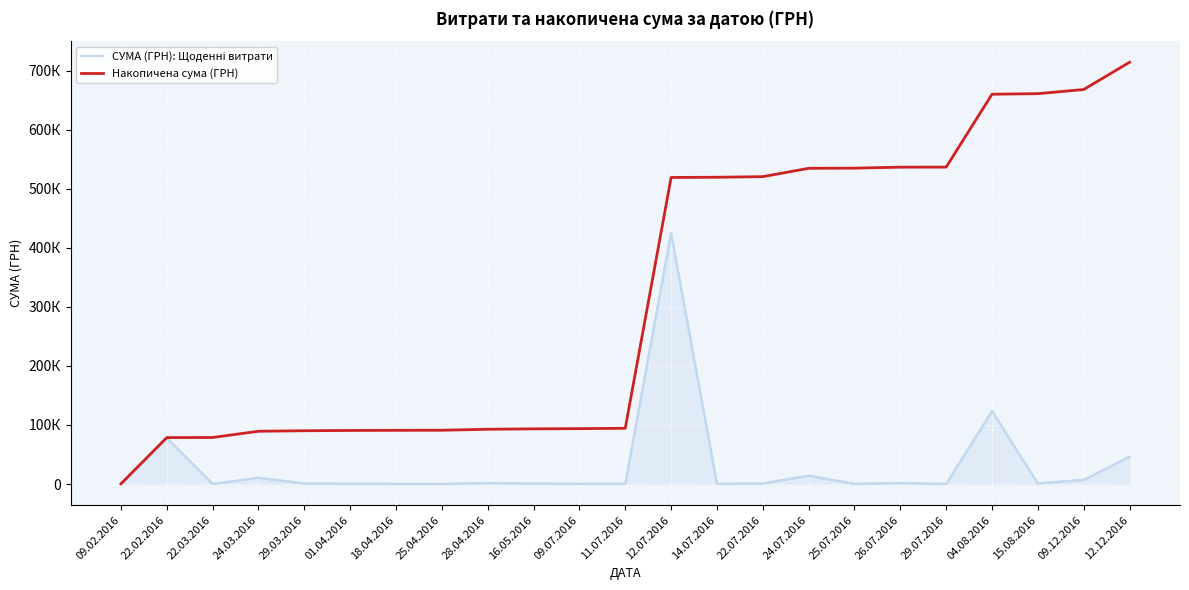

Which has a higher value, 26.07.2016 or 25.04.2016?

26.07.2016